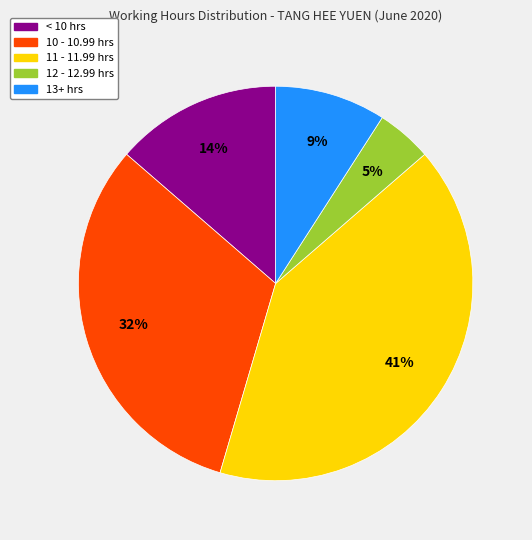

Is there a majority slice in this chart?

No